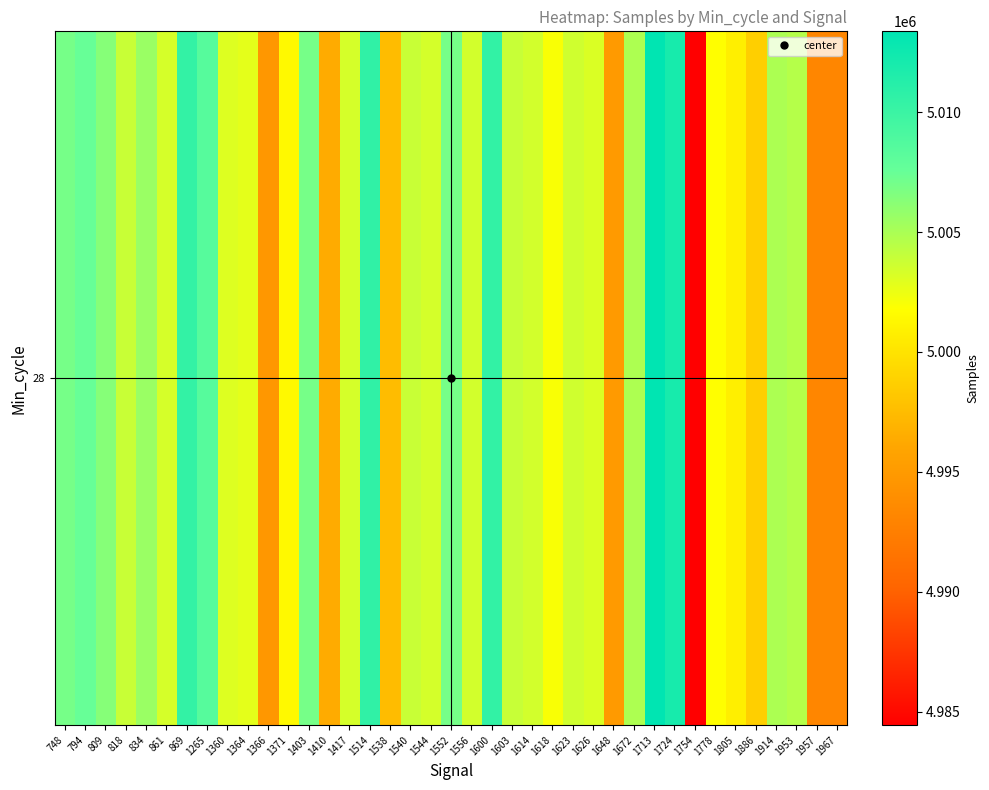

What is the ratio of the value at 1957 to the value at 1600?

1.0